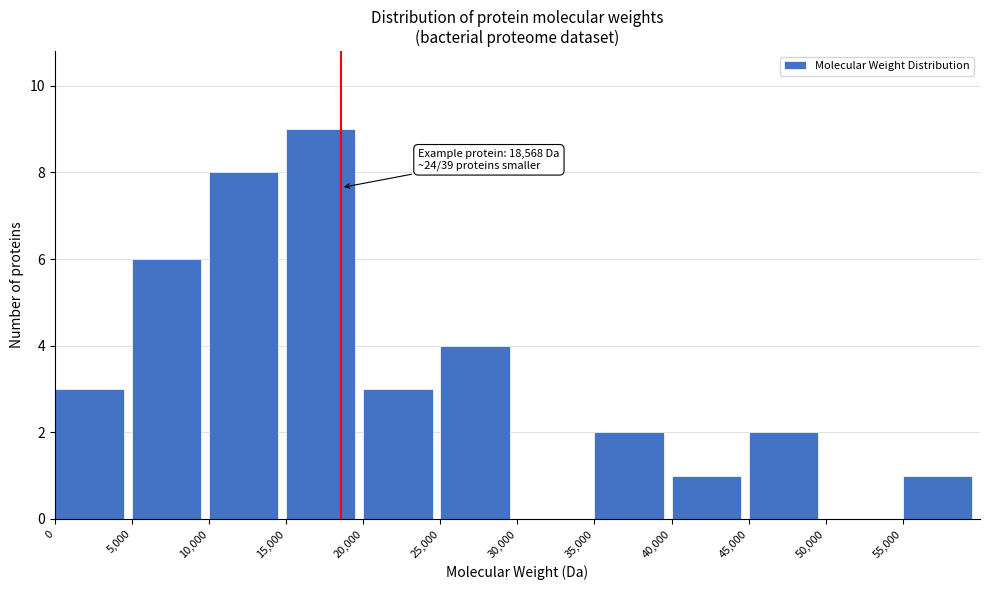

Which range on the x-axis has the tallest bar?

15000 to 20000